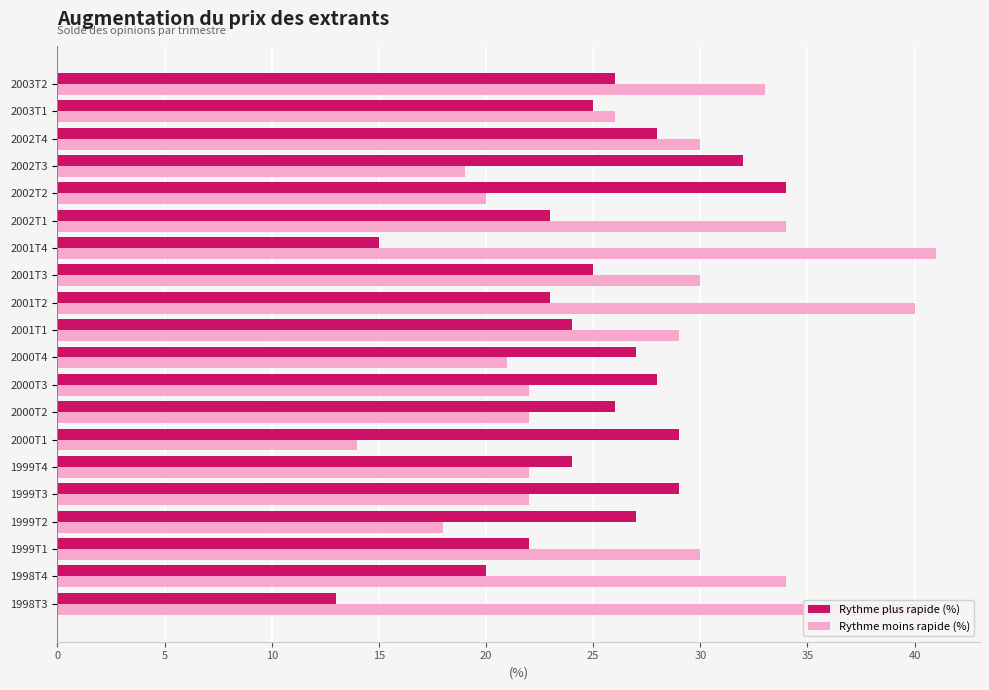

How many values in the Rythme moins rapide (%) series are below 29?

10